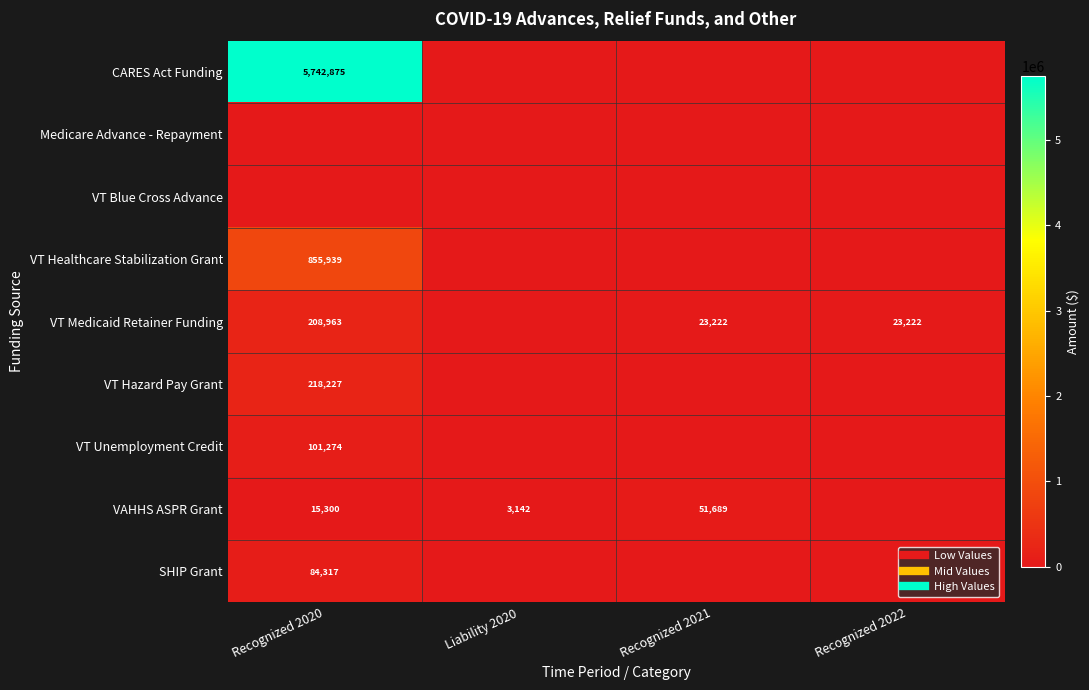

True or false: VT Healthcare Stabilization Grant has a value of 428239 at Recognized 2020.

False